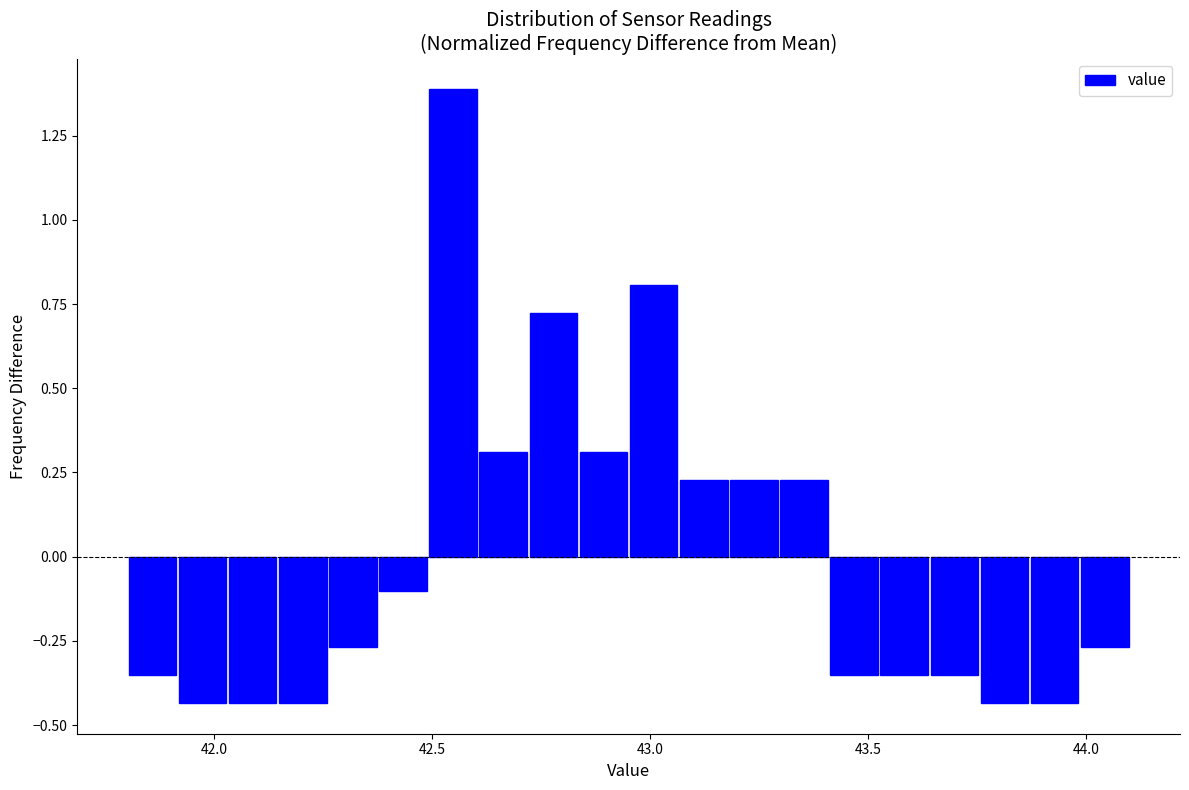

Around what value on the x-axis is the tallest bar? Give the approximate position of its centre, as read against the axis.

42.55